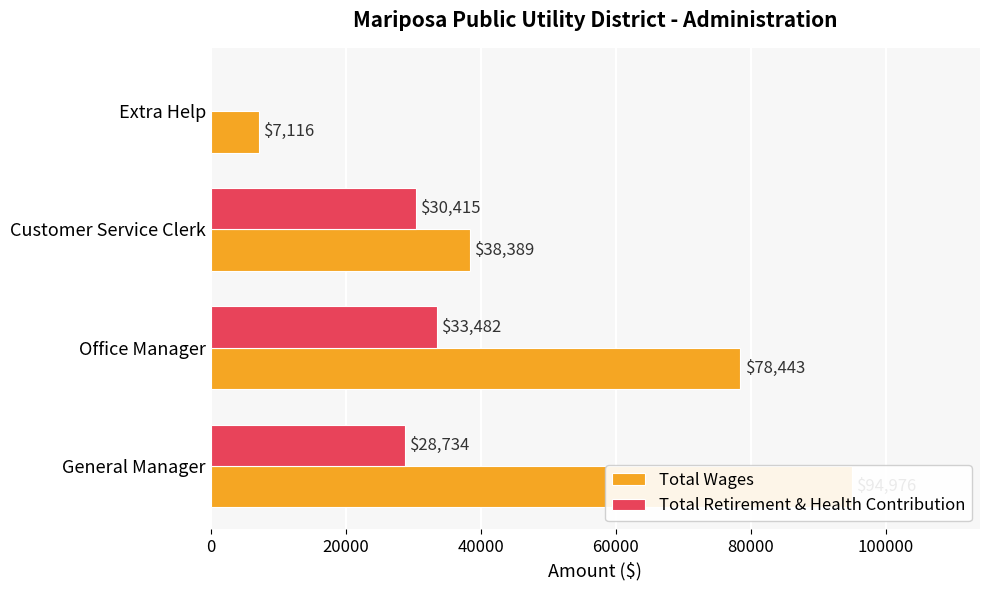

The Total Retirement & Health Contribution series shows 17501 at Extra Help. True or false?

False